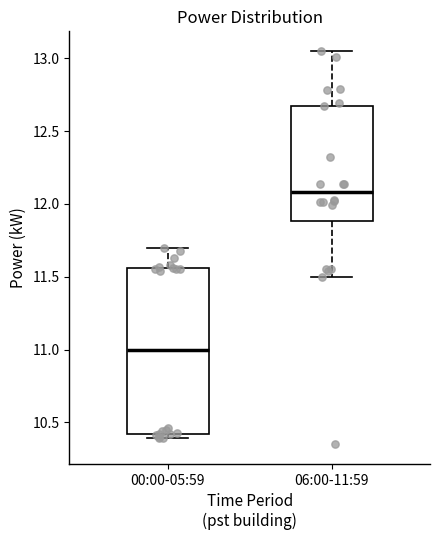

Which box's median line is the highest?

06:00-11:59